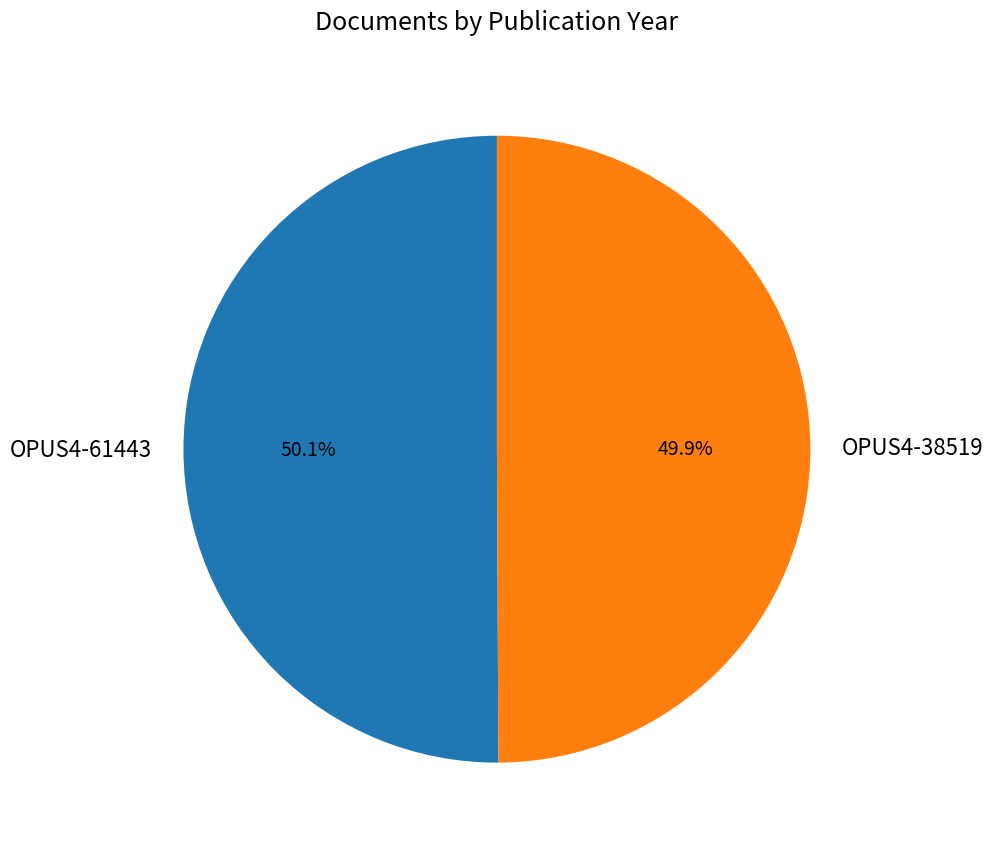

To the nearest percent, what percentage of the pie is OPUS4-38519?

50%